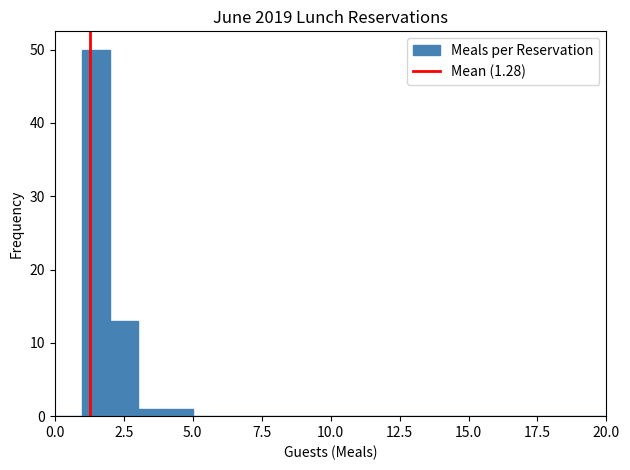

Read against the x-axis, roughly where is the centre of the tallest bar?

1.5